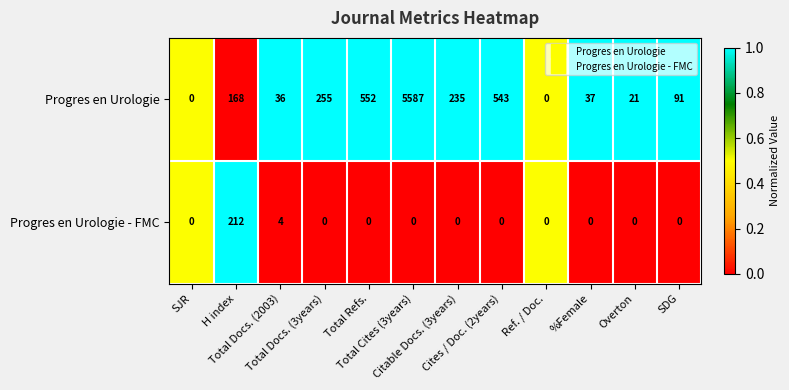

What is the difference between the second highest and minimum values in the Progres en Urologie series?

552